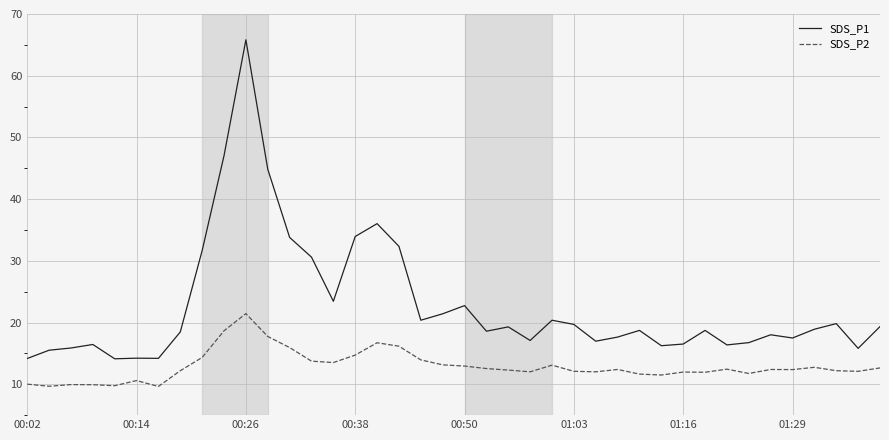

What is the greatest value displayed?

65.8